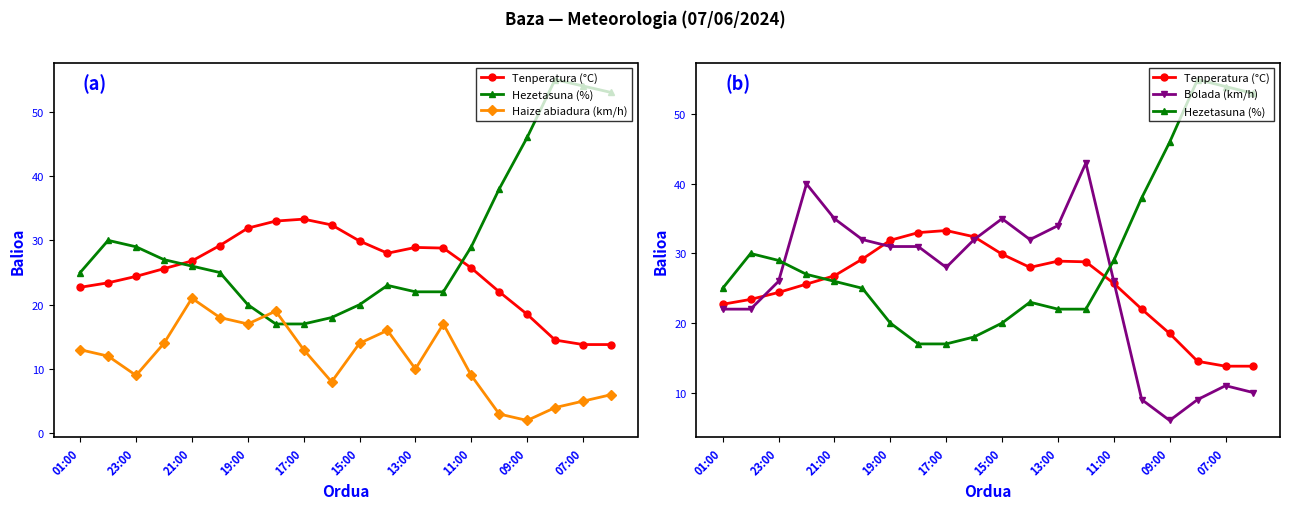

What is the value of the Hezetasuna (%) point at the 14th from the left?

22.0